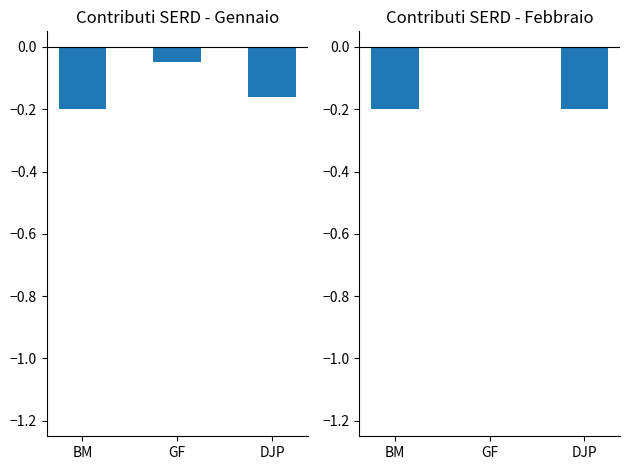

The Gennaio series shows -0.1 at DJP. True or false?

False